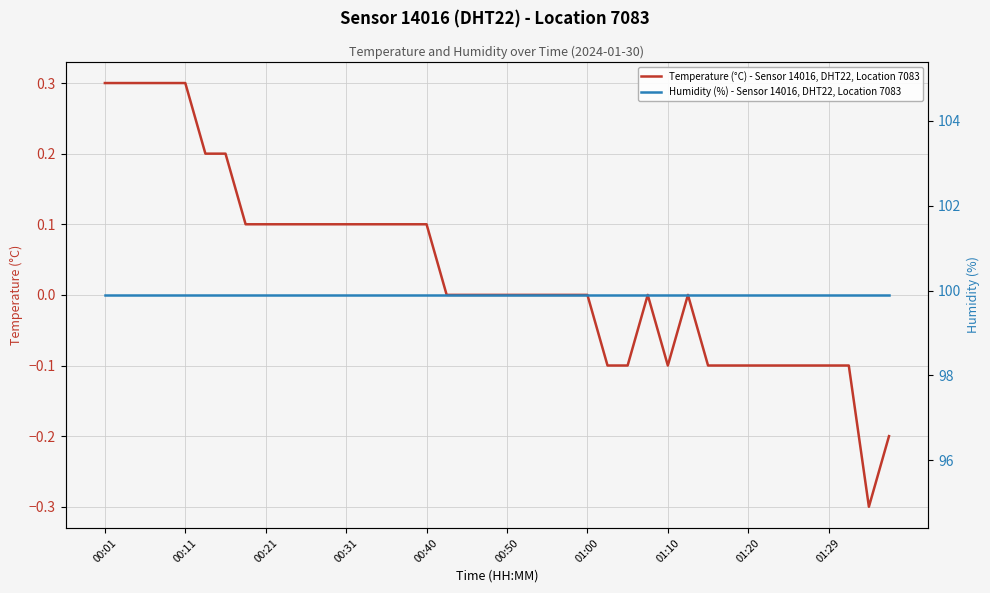

Which label corresponds to the largest value in the chart?

00:01